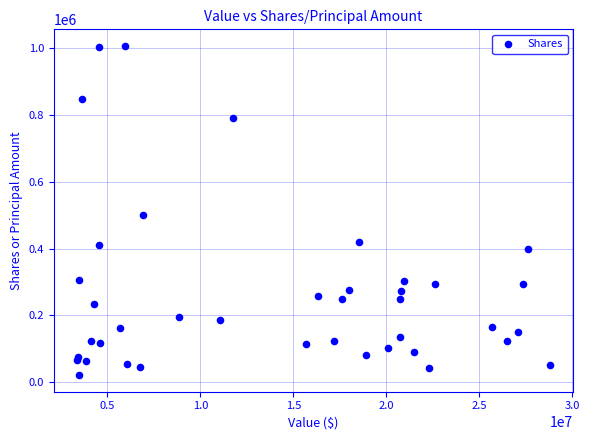

What Y value in the scatter plot is closest to 514383?

502447